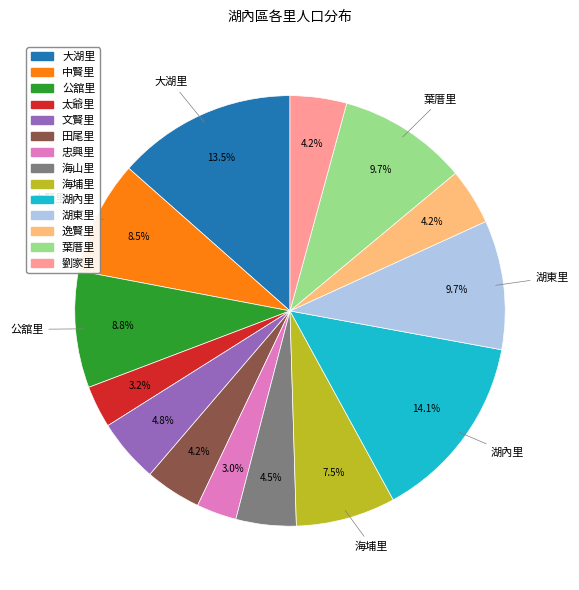

How many slices are in this pie chart?

14